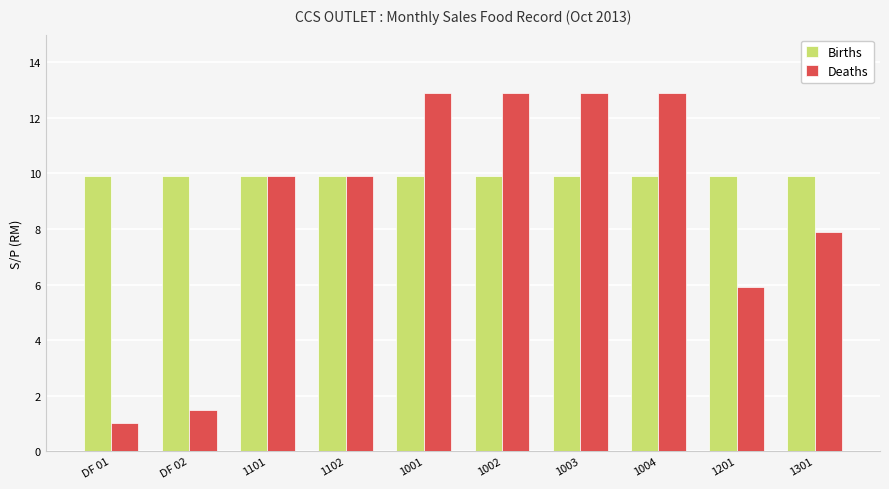

What value does the Births series have at DF 02?

9.9